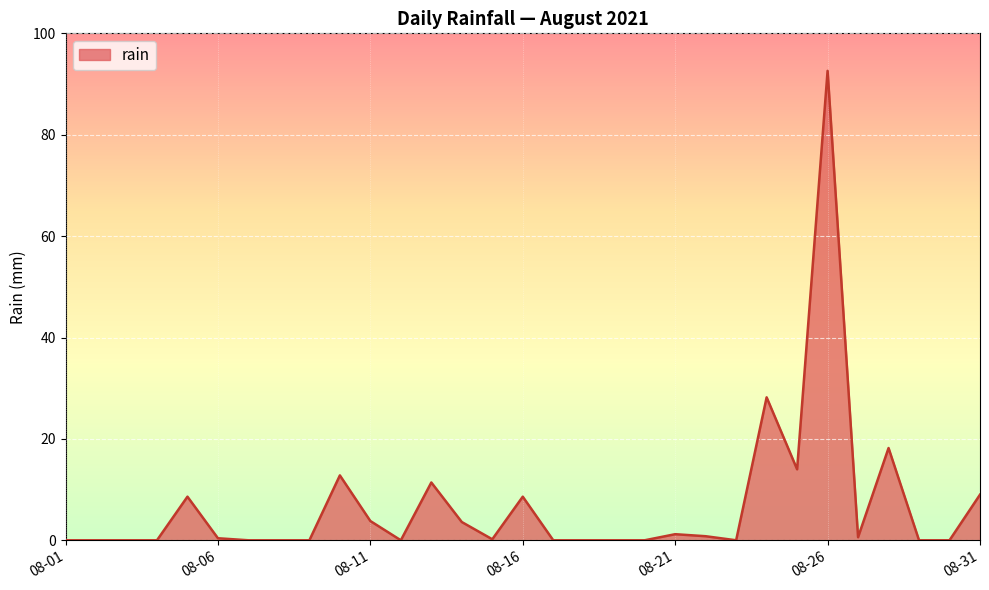

Count the number of data series in this chart.

1